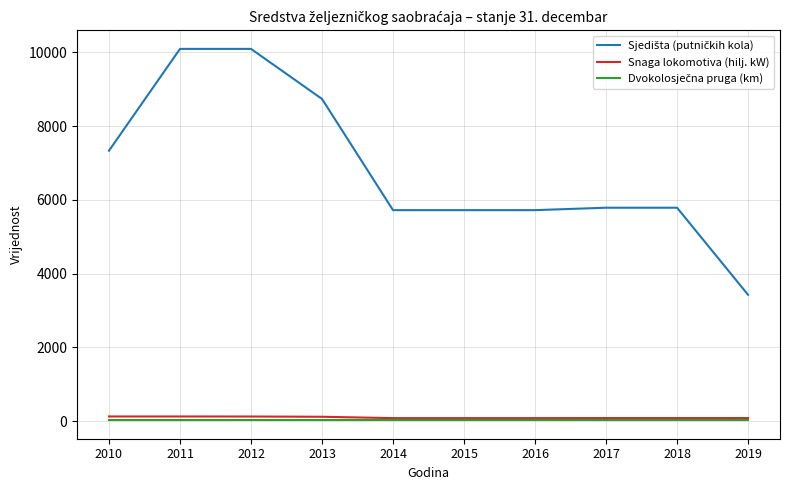

The Snaga lokomotiva (hilj. kW) series shows 117 at 2013. True or false?

True